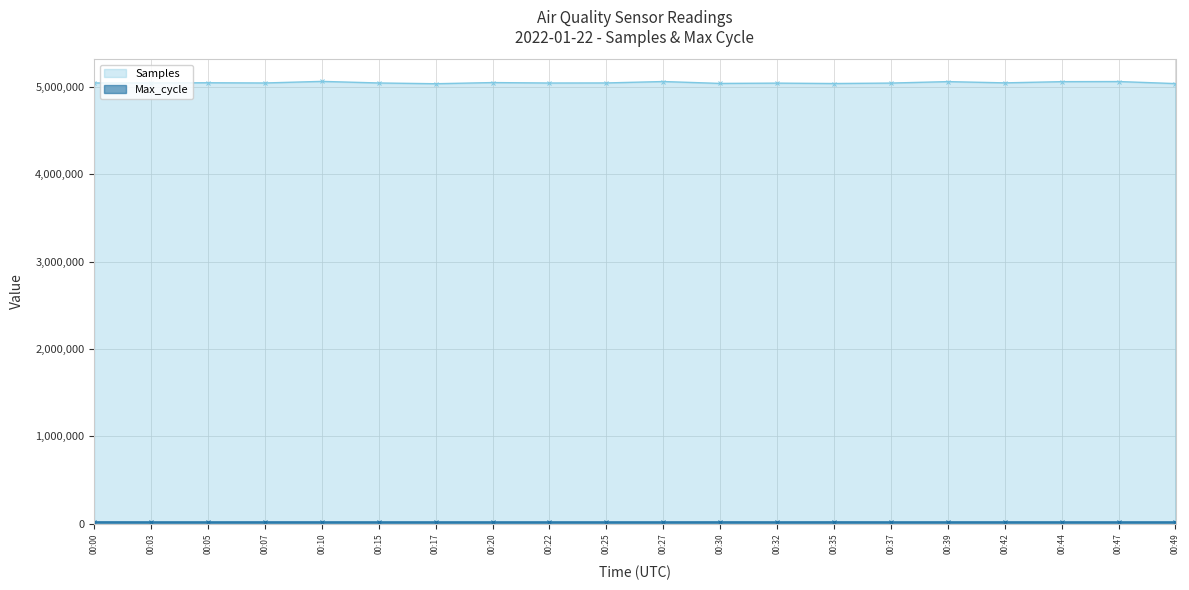

Which series has the largest range (max minus min)?

Samples